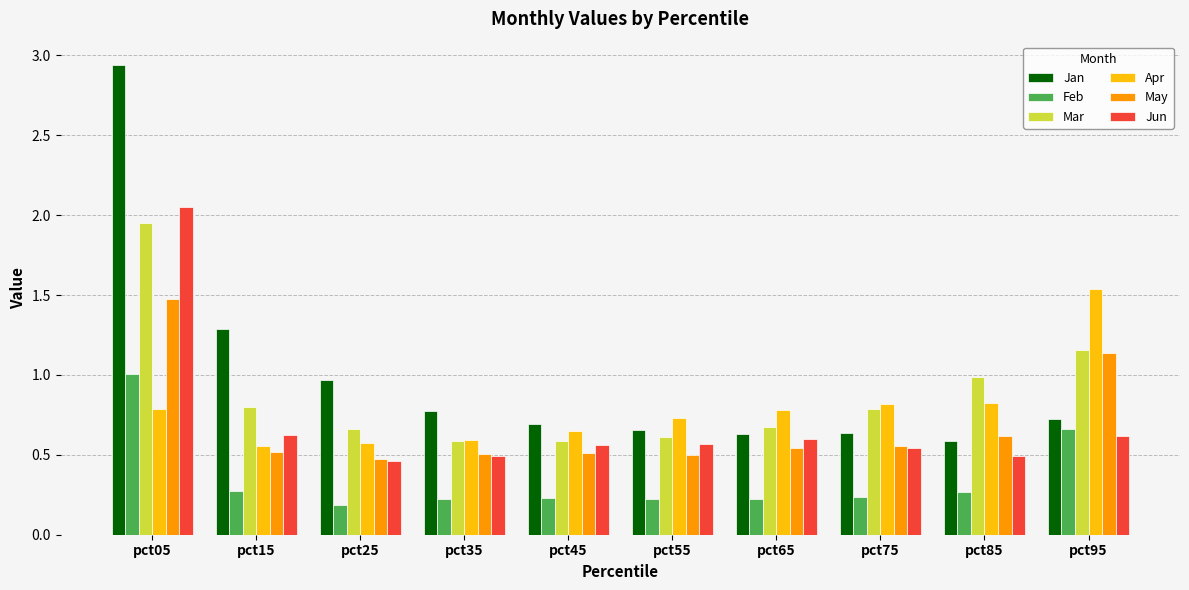

What is the difference between the maximum and minimum values in the Mar series?

1.4